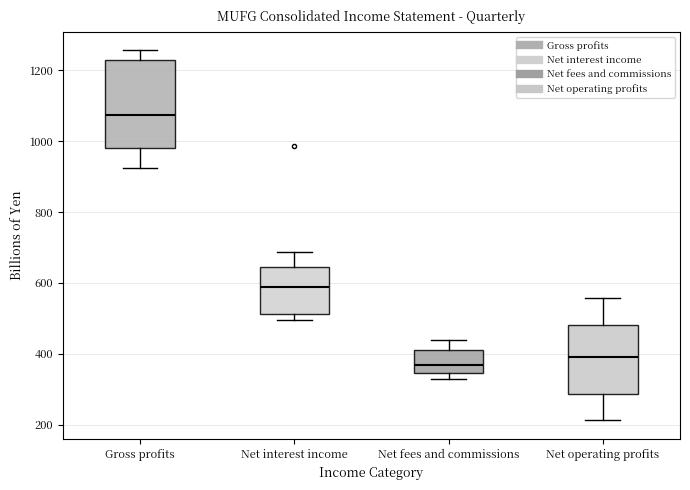

Reading left to right, read every box against the y-axis: the position of its median line, the range the box covers, and the ends of its whiskers. The values are not printed on the chart, so give them approximately, as read against the axis.

Gross profits: median 1080, box 980 to 1240, whiskers 920 to 1260
Net interest income: median 580, box 520 to 640, whiskers 500 to 680
Net fees and commissions: median 360, box 340 to 420, whiskers 320 to 440
Net operating profits: median 380, box 280 to 480, whiskers 220 to 560